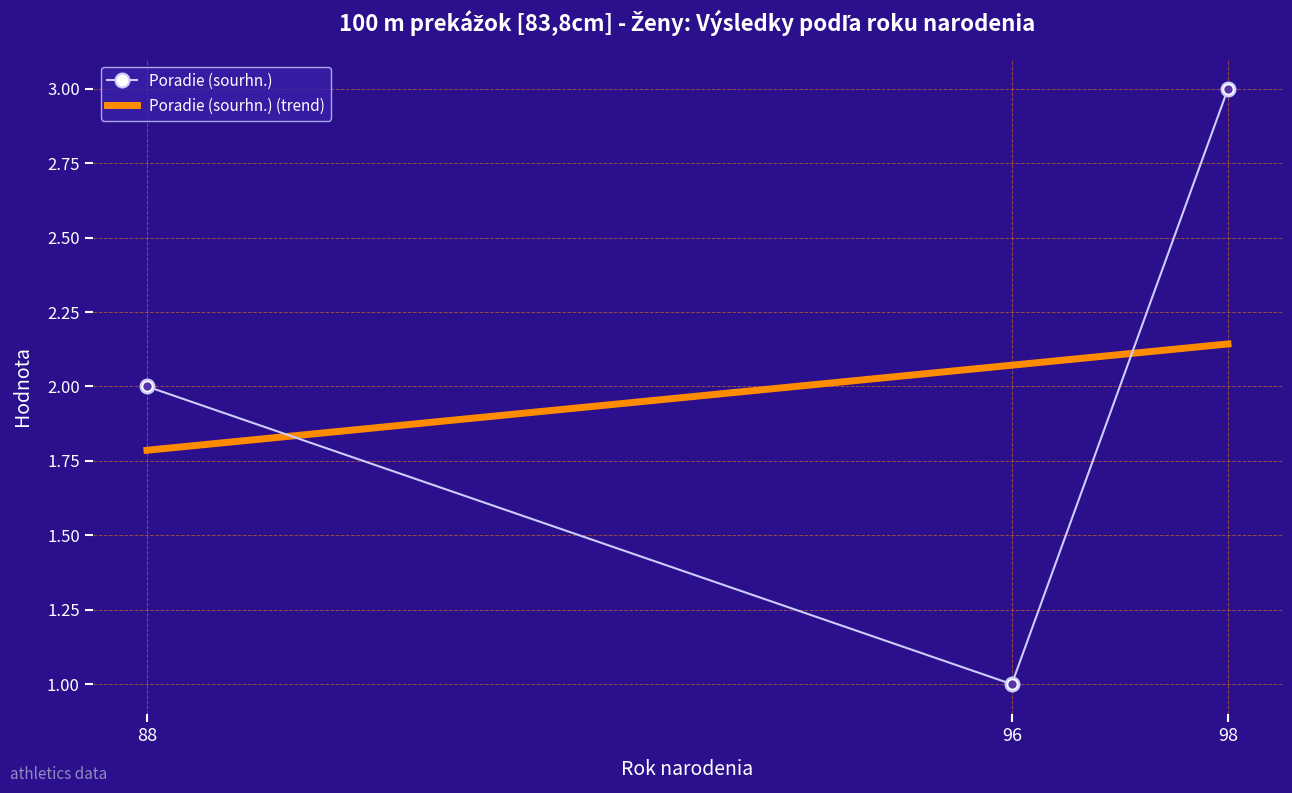

The Poradie (sourhn.) (trend) series shows 3.5 at 96. True or false?

False